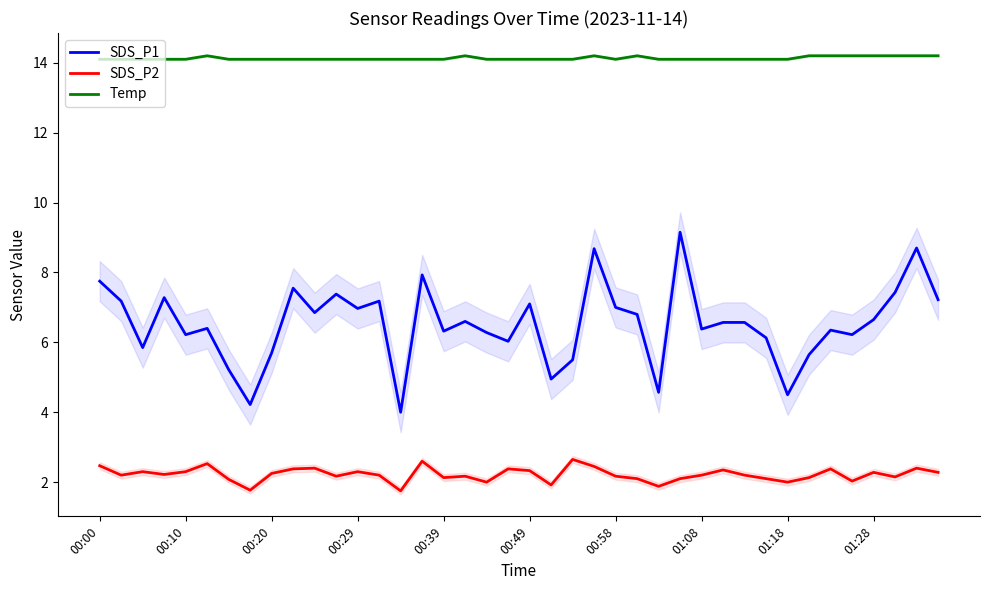

True or false: Temp and SDS_P1 intersect in this chart.

False